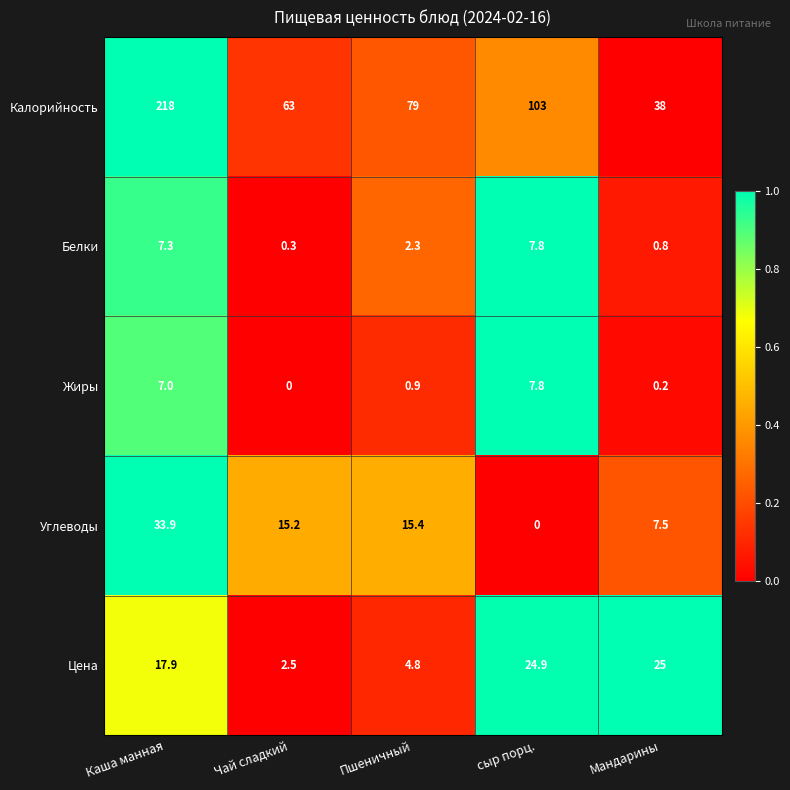

Reading left to right, transcribe all the data shown in this chart.

Калорийность: 218.0	63.0	79.0	103.0	38.0
Белки: 7.3	0.3	2.3	7.8	0.8
Жиры: 7.0	0.0	0.9	7.8	0.2
Углеводы: 33.9	15.2	15.4	0.0	7.5
Цена: 17.9	2.5	4.8	24.9	25.0